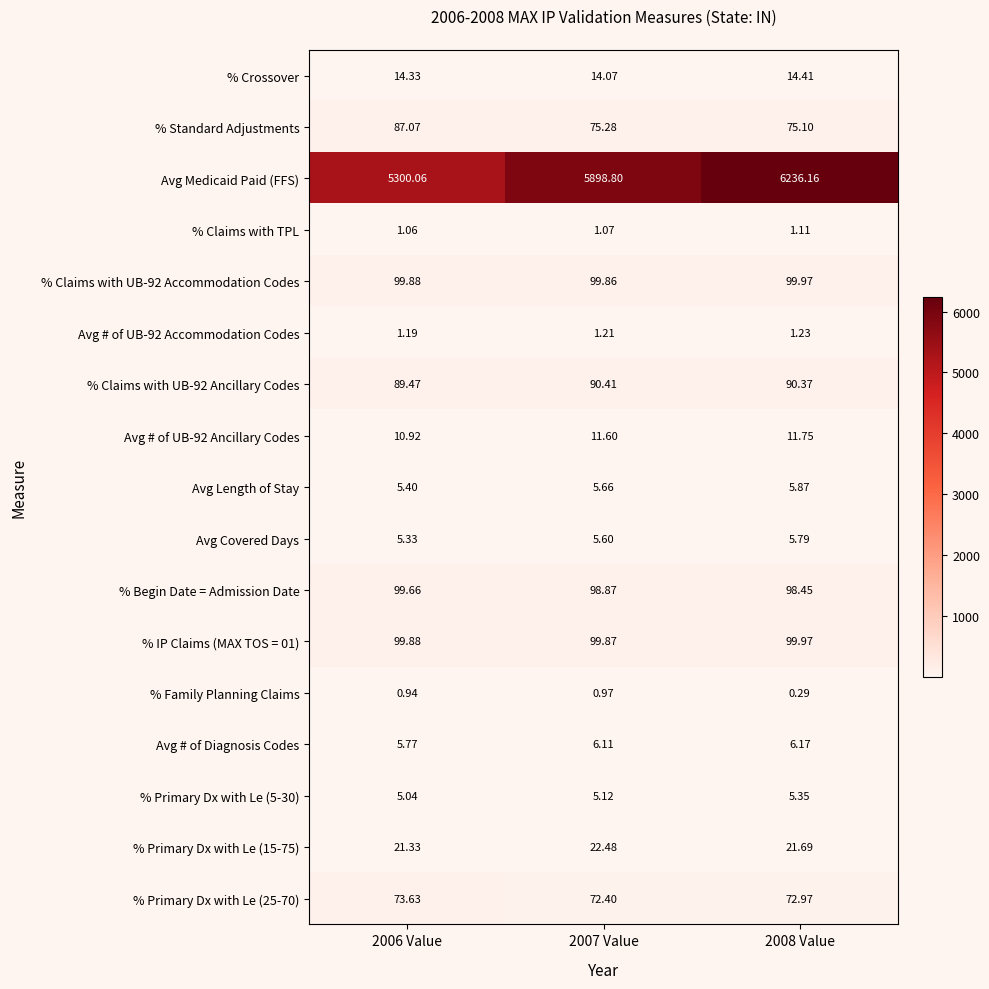

Which series has the widest spread of values?

Avg Medicaid Paid (FFS)